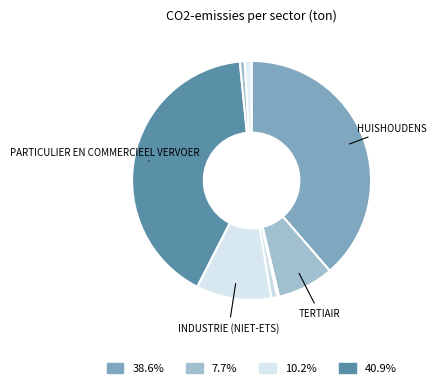

To the nearest percent, what is the average slice percentage?

12%